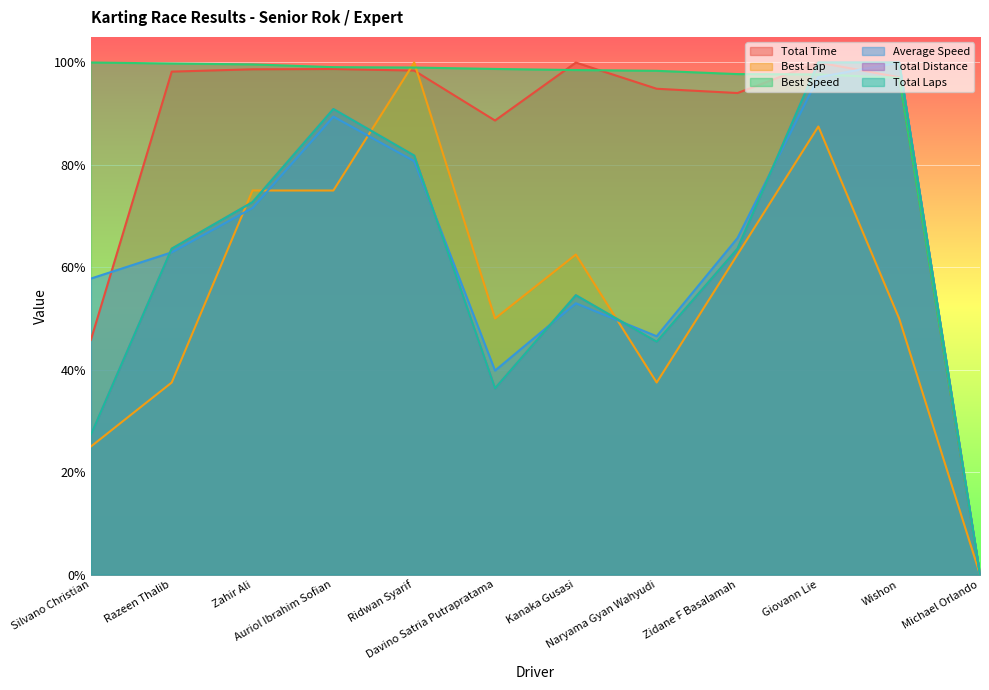

True or false: Best Speed and Total Laps cross at least once.

True